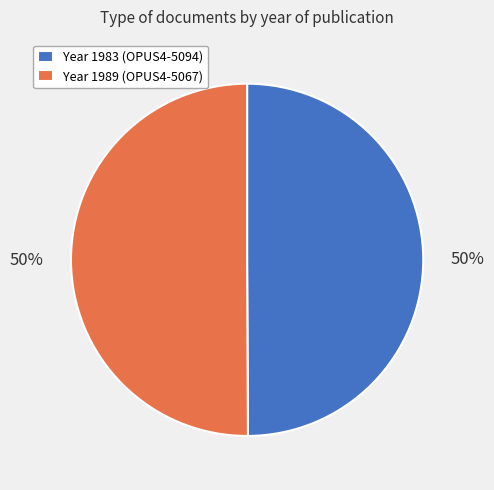

Combined, do Year 1989 (OPUS4-5067) and Year 1983 (OPUS4-5094) account for over 50%?

Yes